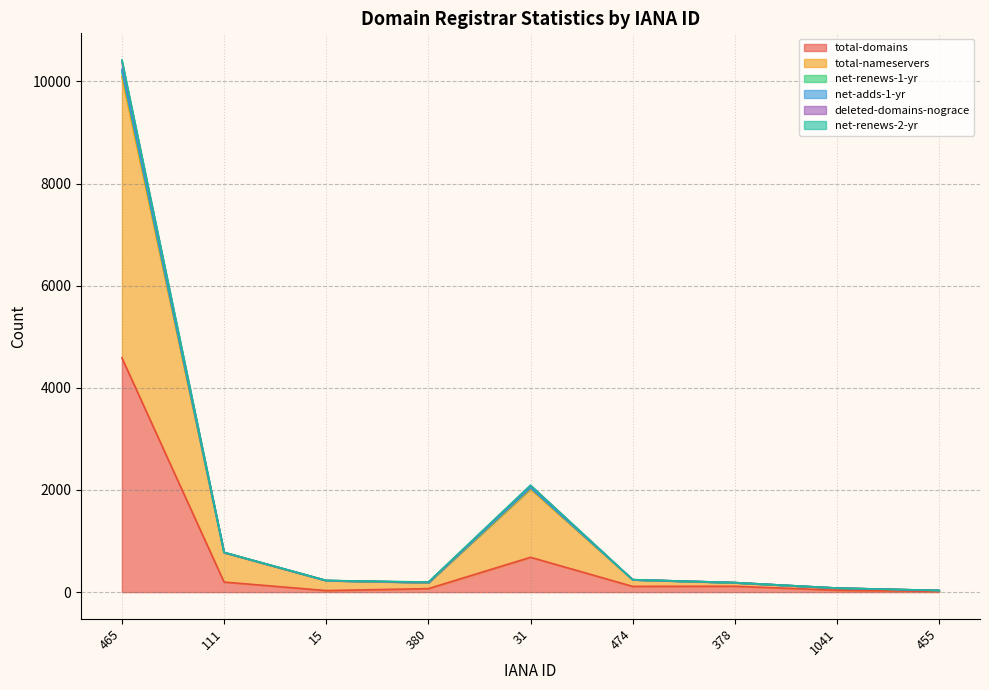

What position from the left is 474?

6